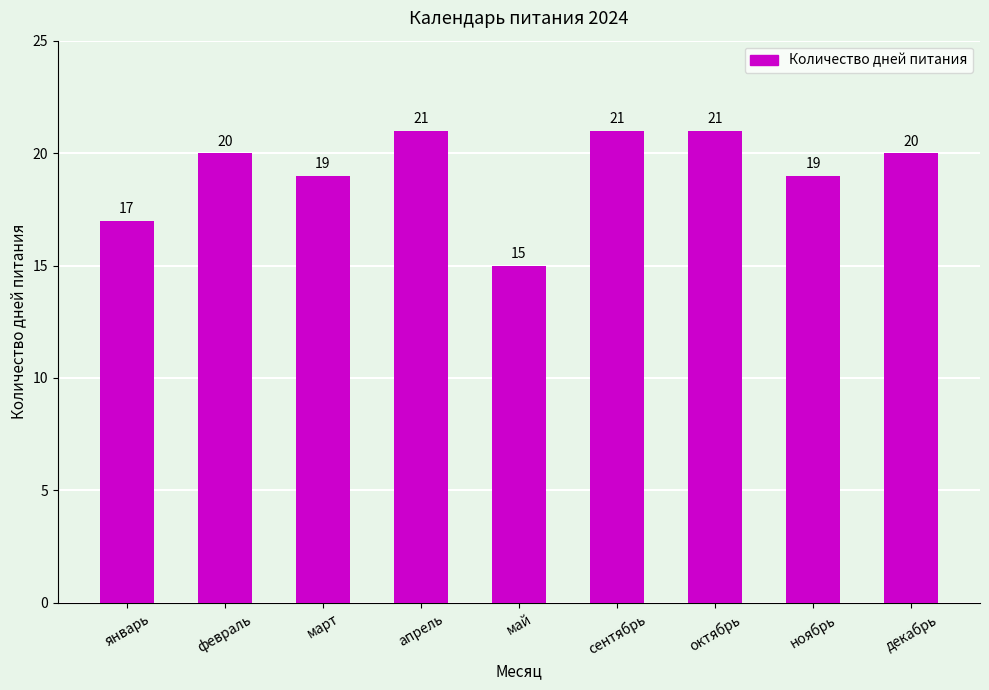

Reading left to right, what are all the values shown in this chart?

январь=17	февраль=20	март=19	апрель=21	май=15	сентябрь=21	октябрь=21	ноябрь=19	декабрь=20